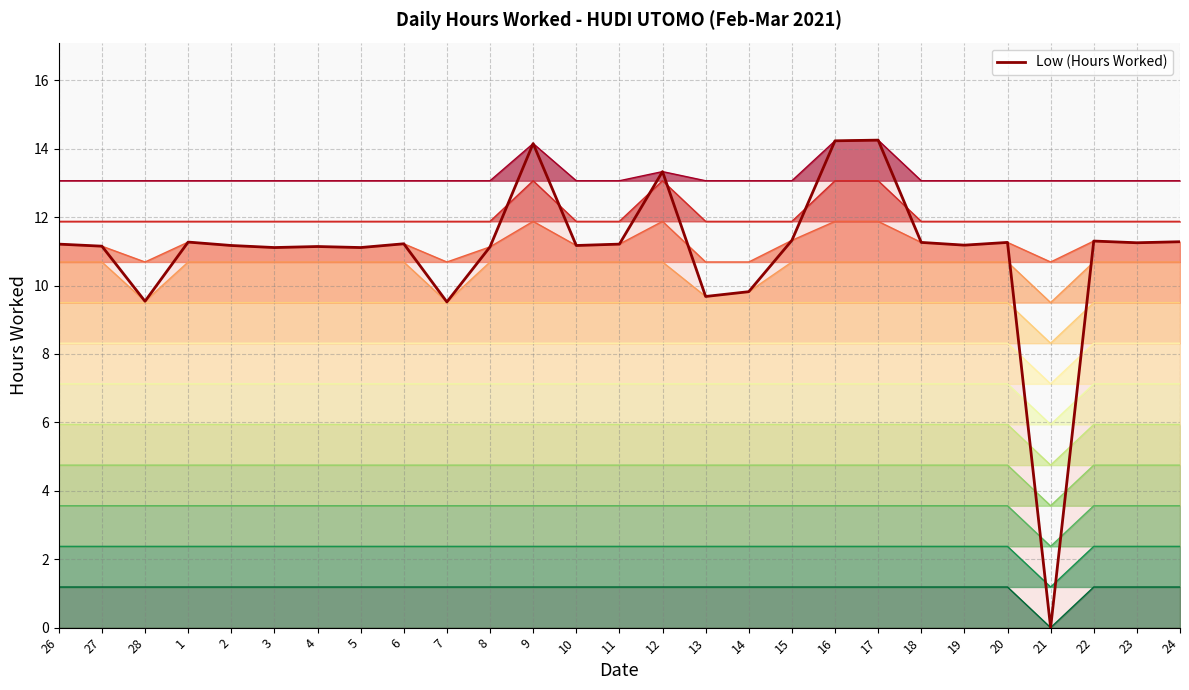

What position from the left is 1?

4